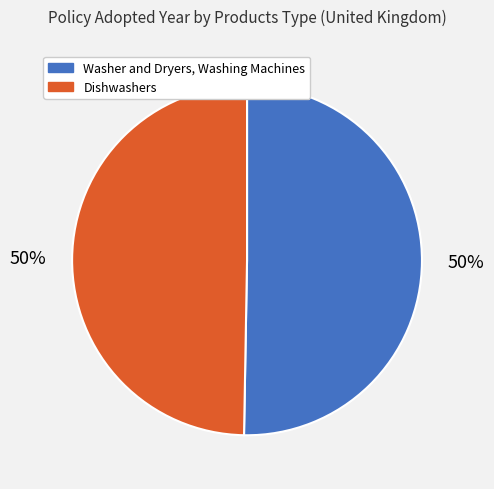

Do Dishwashers and Washer and Dryers, Washing Machines together represent more than half of the pie?

Yes